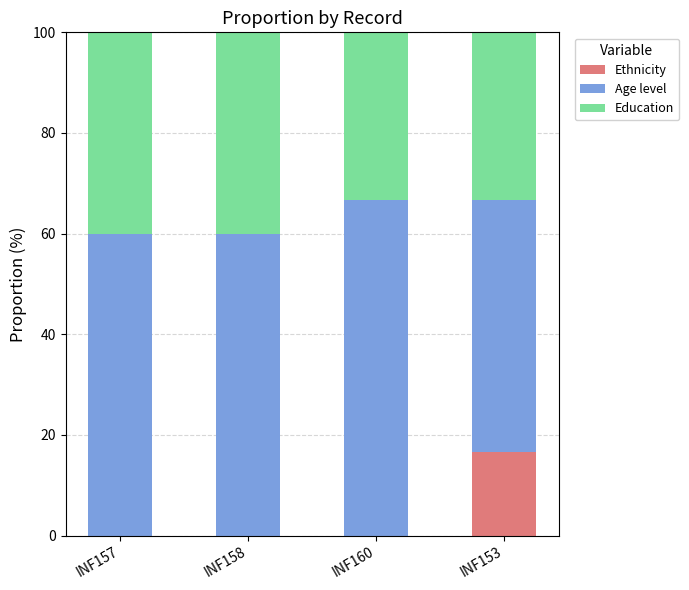

True or false: Ethnicity has a value of 0.0 at INF158.

True